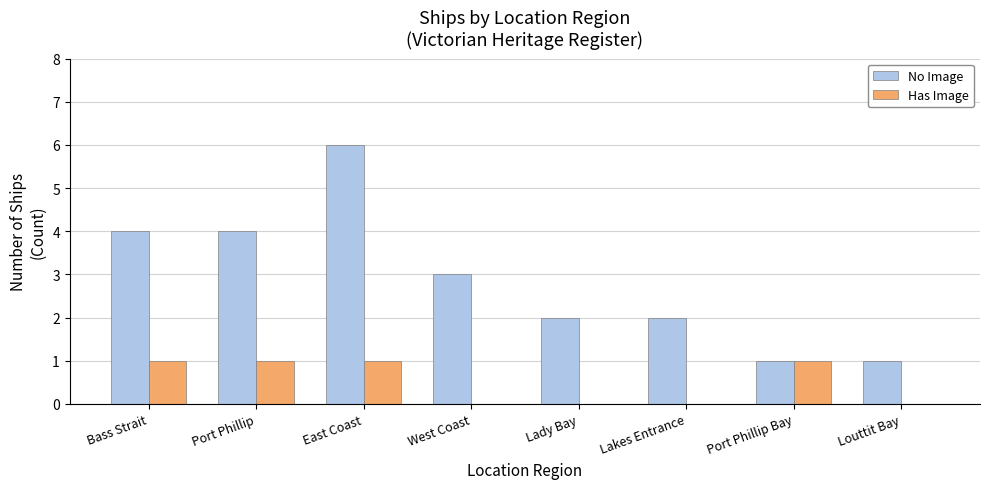

What is the total value across all series at Bass Strait?

5